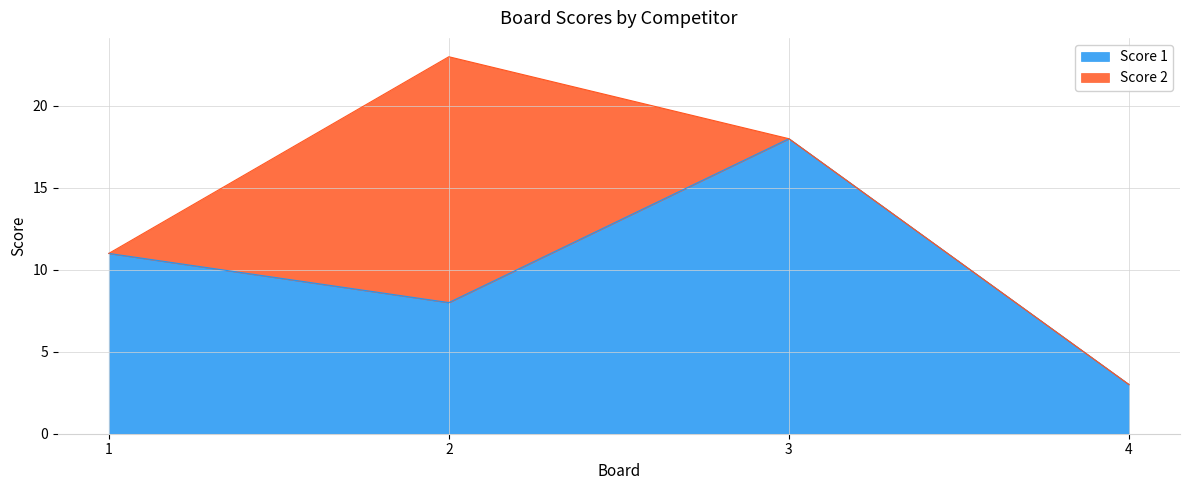

Reading right to left, what are all the values shown in this chart?

4=3	3=18	2=8	1=11